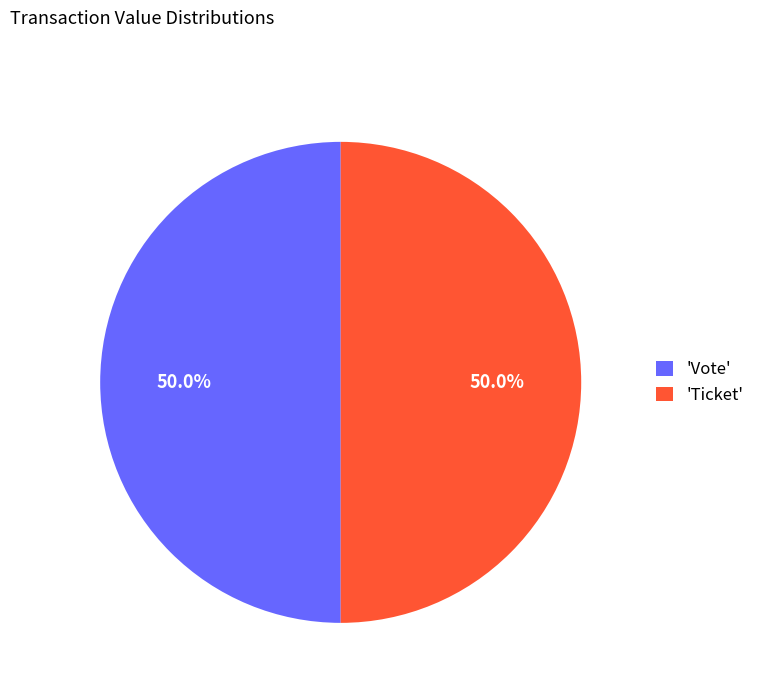

How much of the chart is everything except 'Vote'?

50.0%